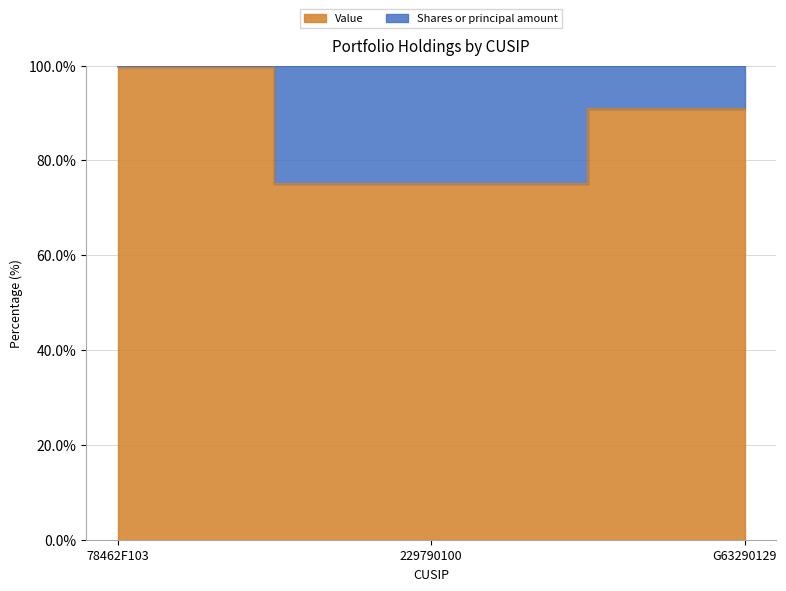

What is the greatest value displayed?

99.7